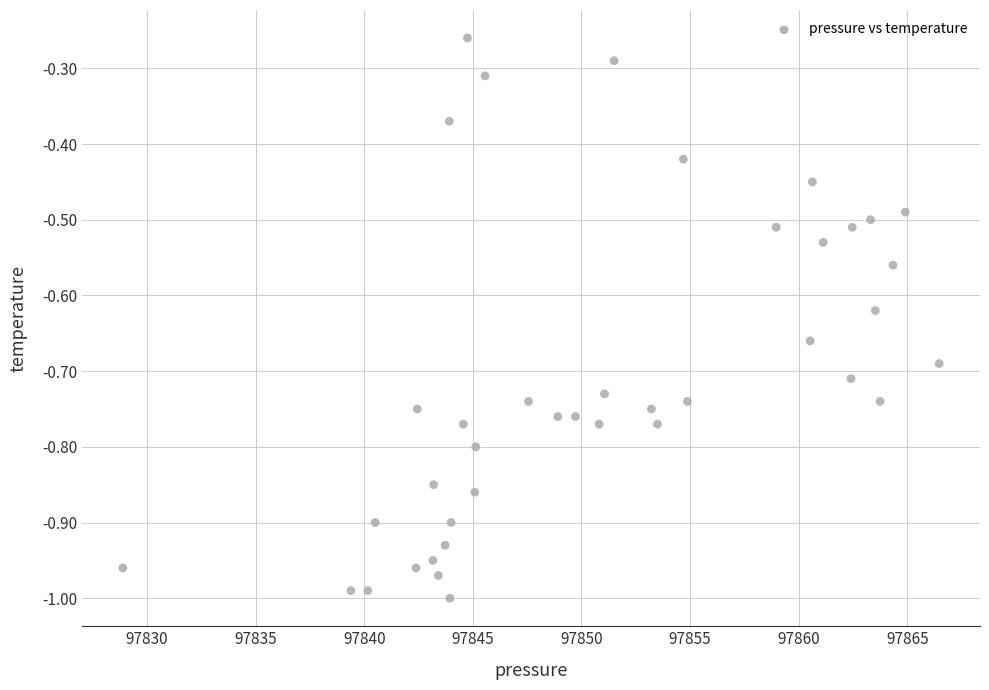

What is the range of Y values (max minus min)?

0.7